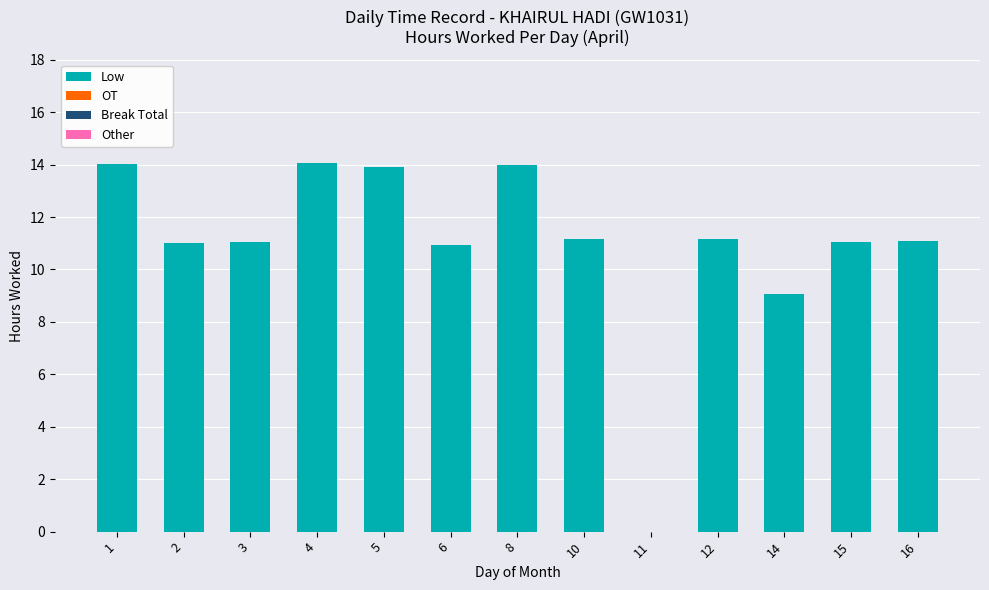

What is the change in value from 8 to 16?

-2.9